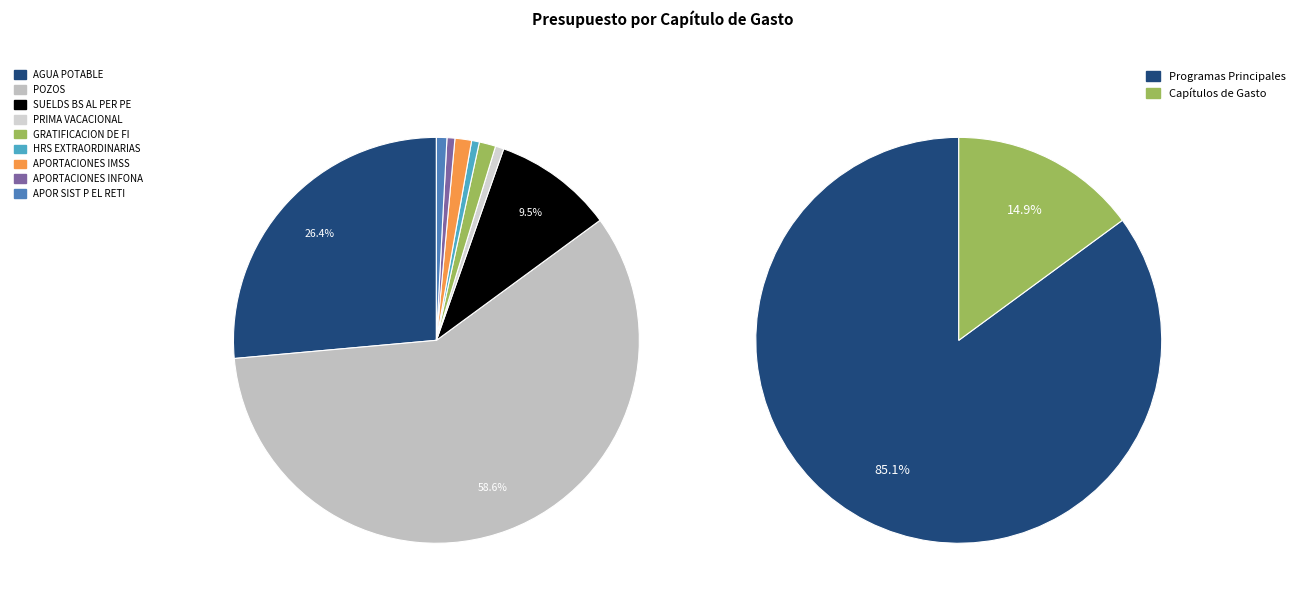

Rank the categories by value from highest to lowest.

POZOS, AGUA POTABLE, SUELDS BS AL PER PE, APORTACIONES IMSS, GRATIFICACION DE FI, APOR SIST P EL RETI, PRIMA VACACIONAL, APORTACIONES INFONA, HRS EXTRAORDINARIAS